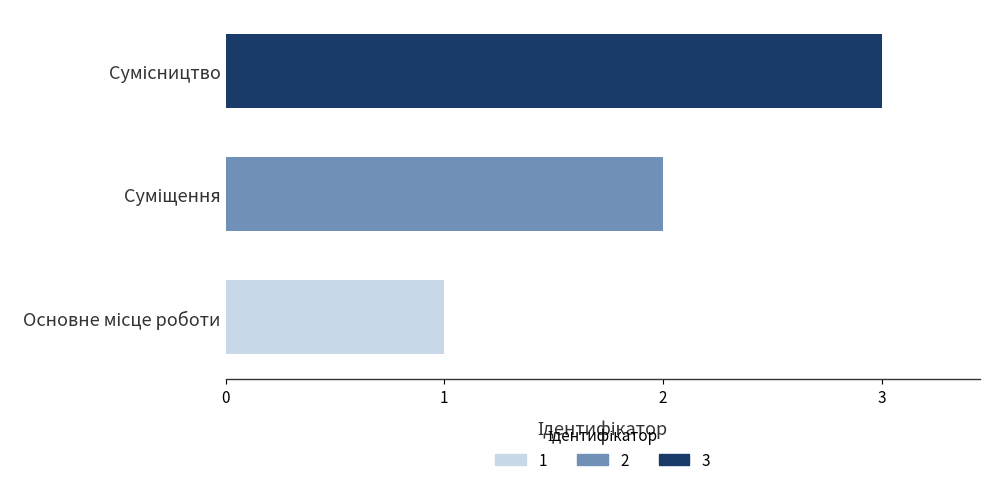

How many categories are shown in the chart?

3